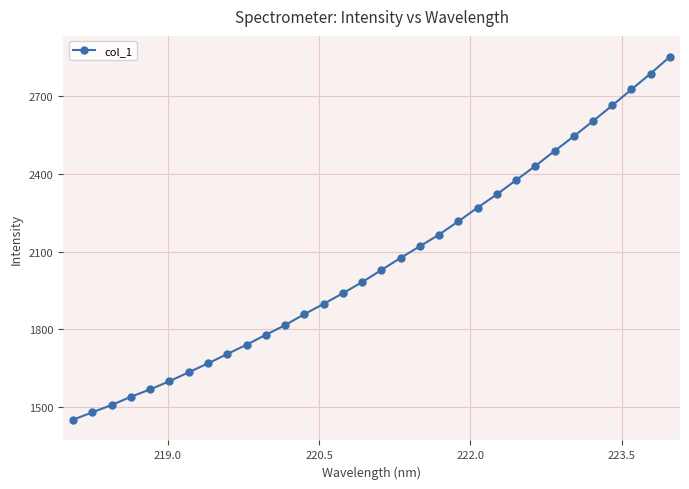

What is the difference between the second highest and second lowest values?

1305.0